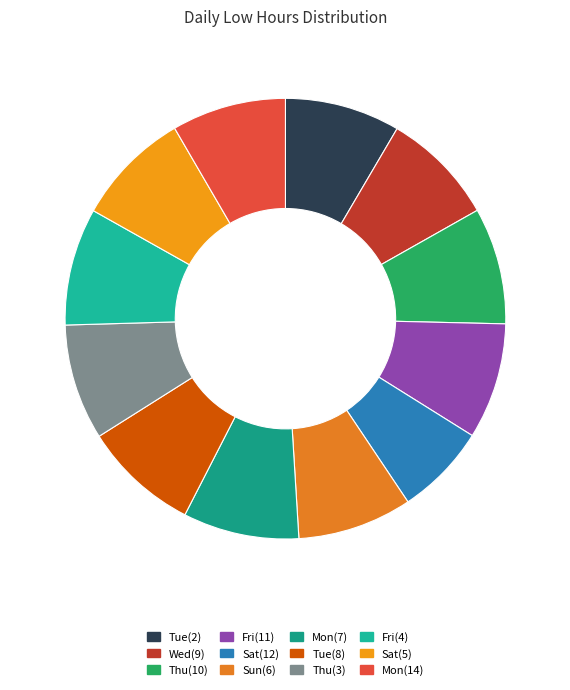

What percentage is NOT represented by Wed(9)?

91.6%